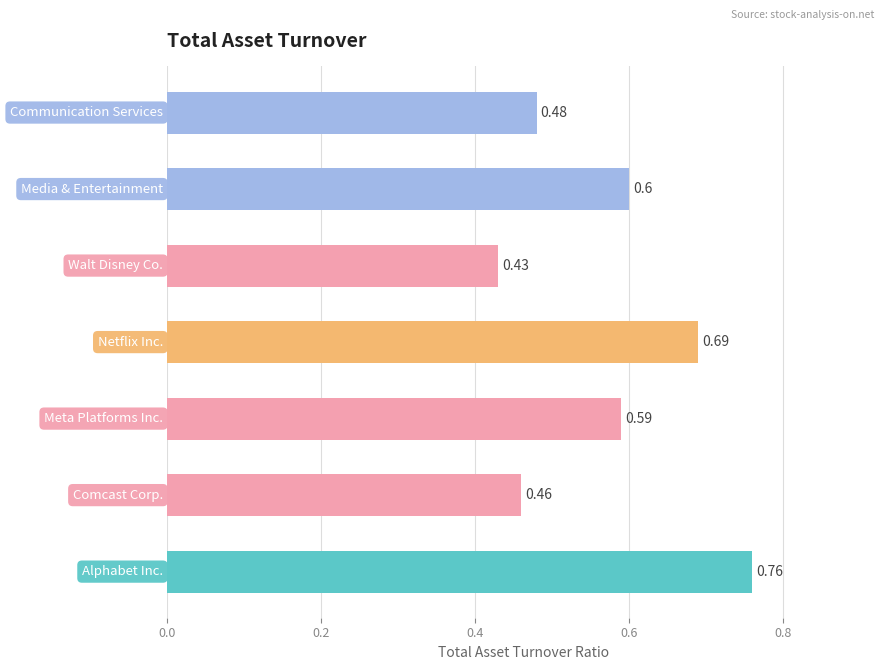

What is the sum of all values?

4.0